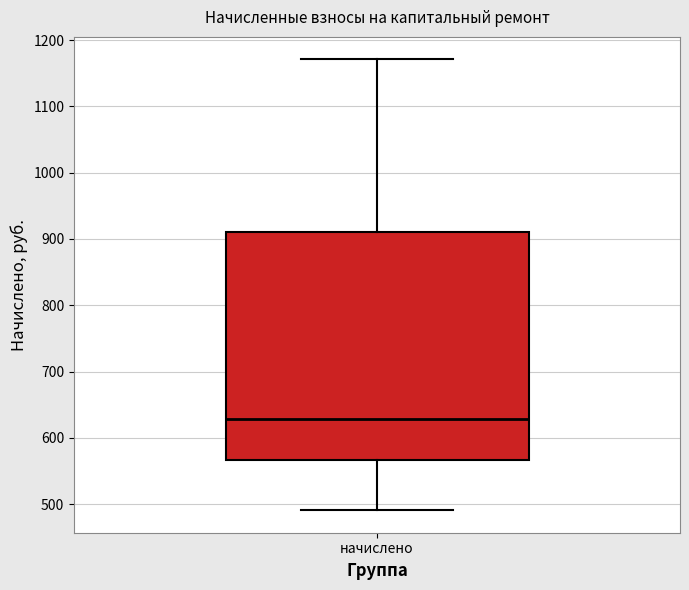

Read this box plot against the y-axis: the position of the median line, the range covered by the box, and the ends of both whiskers. The values are not printed on the chart, so give them approximately, as read against the axis.

median 630, box 570 to 910, whiskers 490 to 1170